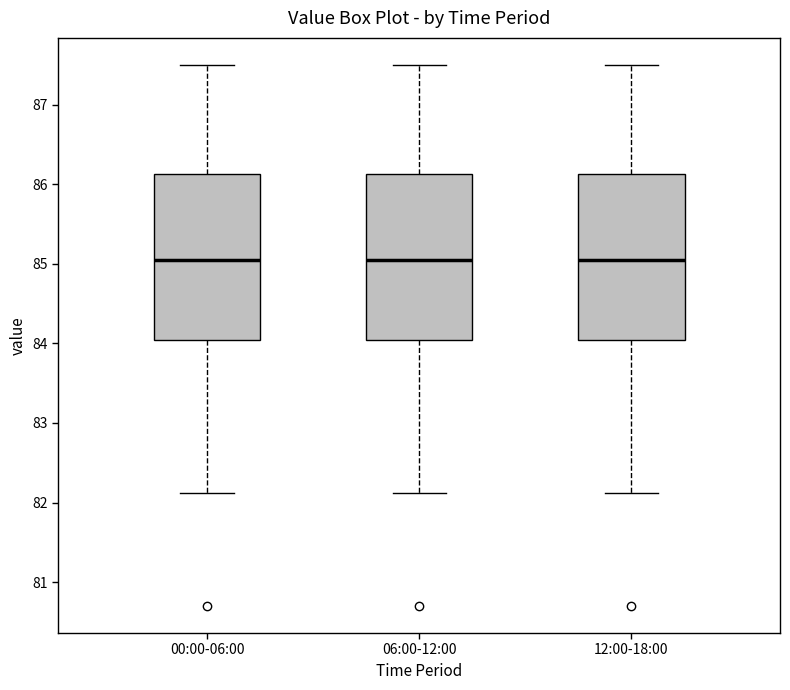

Reading left to right, transcribe this box plot: for each box, give where its median line is, the range the box spans, and where its two whiskers end, as read against the y-axis. The values are not printed on the chart, so give them approximately, as read against the axis.

00:00-06:00: median 85.1, box 84.0 to 86.1, whiskers 82.1 to 87.5
06:00-12:00: median 85.1, box 84.0 to 86.1, whiskers 82.1 to 87.5
12:00-18:00: median 85.1, box 84.0 to 86.1, whiskers 82.1 to 87.5